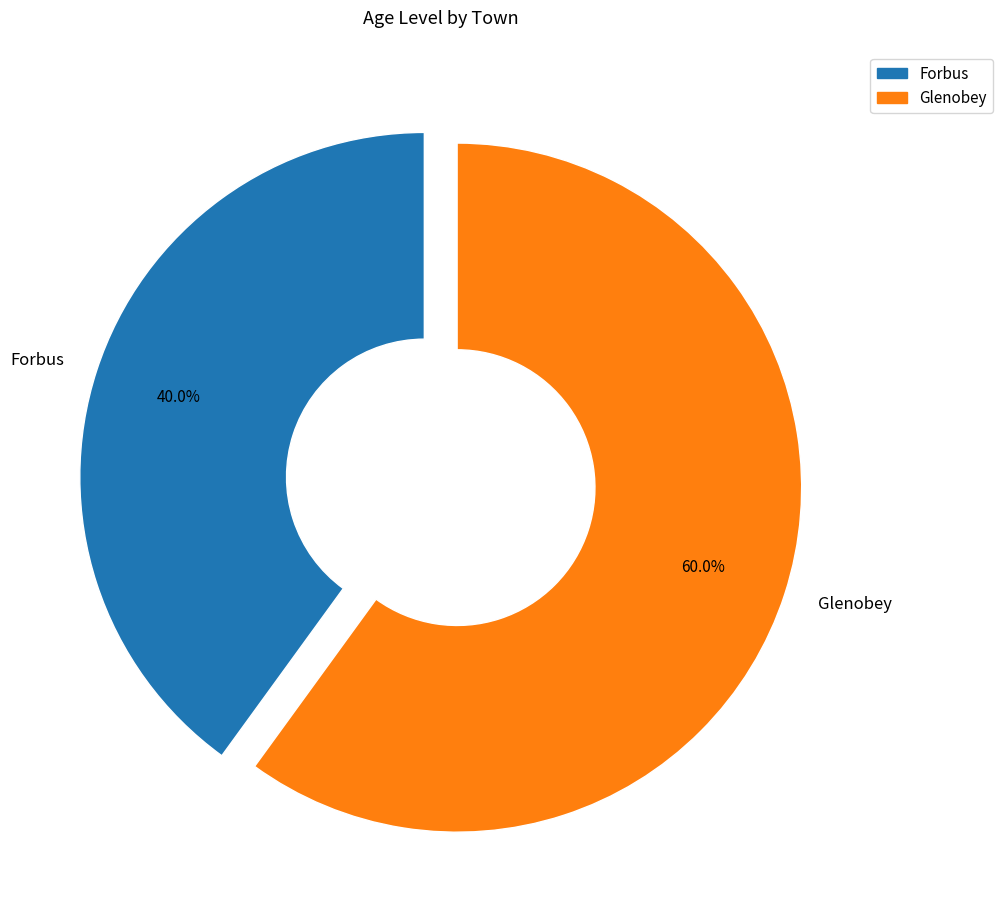

Is there any slice that represents more than half of the pie?

Yes